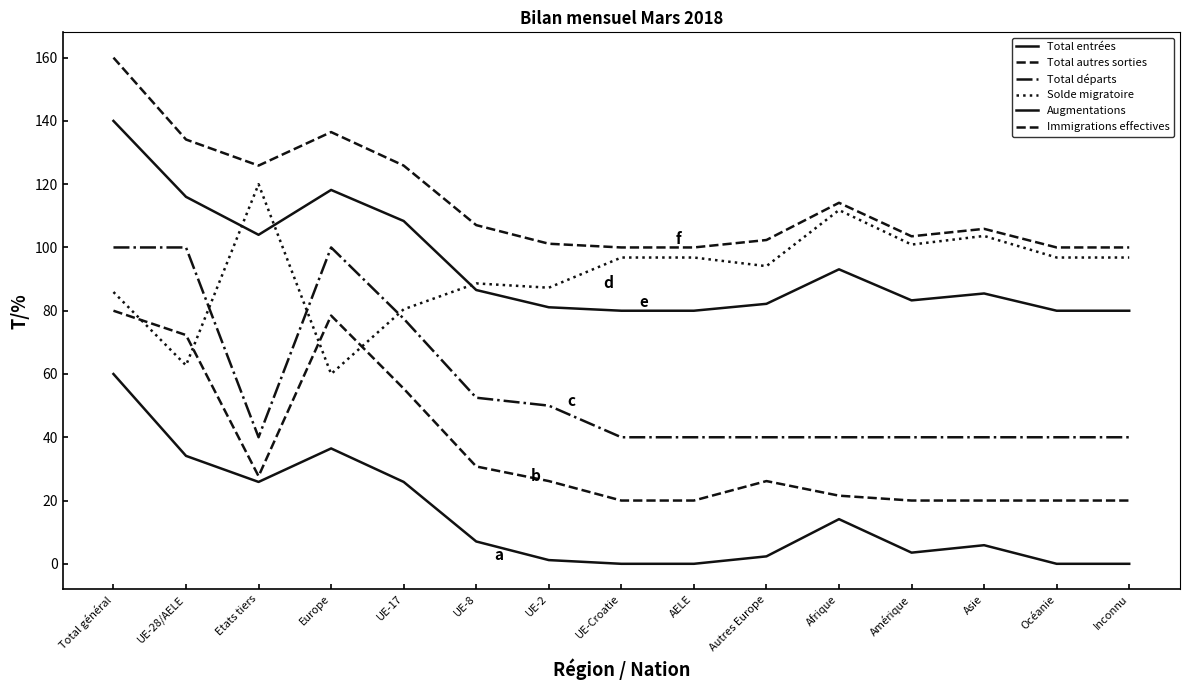

True or false: Total autres sorties has more than 1 interior local peaks.

True